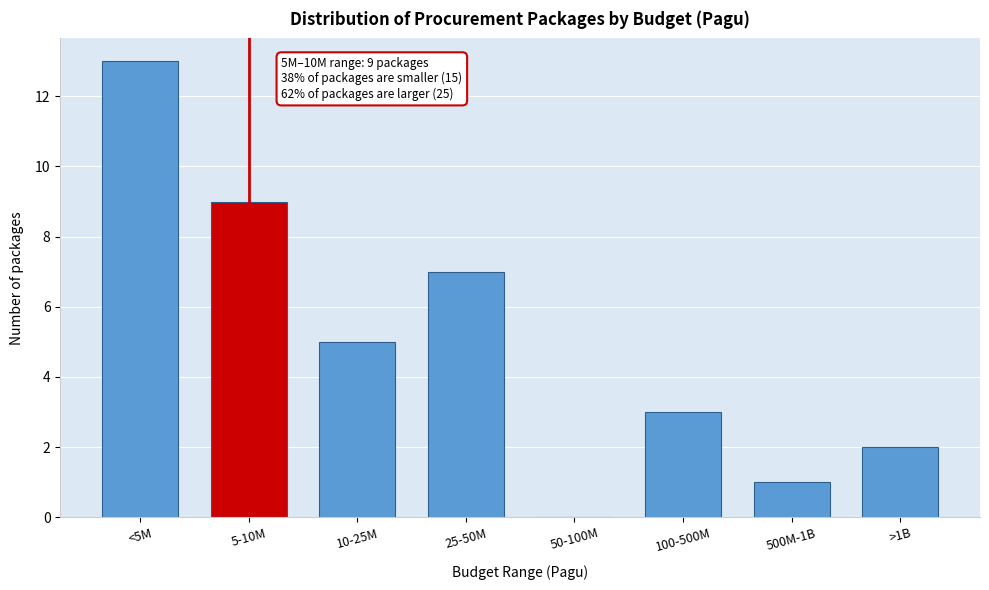

Reading left to right, what are all the values shown in this chart?

<5M=13	5-10M=9	10-25M=5	25-50M=7	50-100M=0	100-500M=3	500M-1B=1	>1B=2